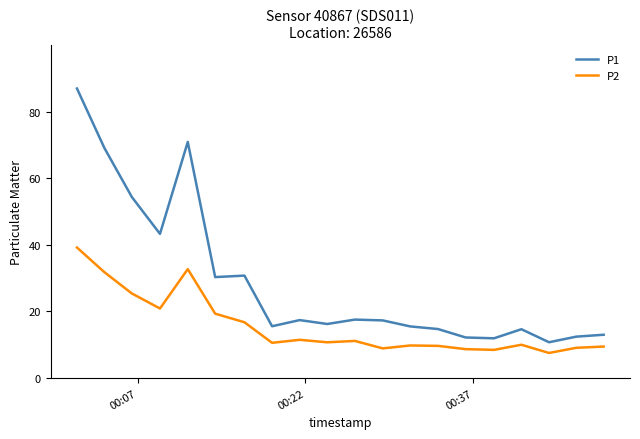

What is the difference between the maximum and minimum values in the P1 series?

76.2